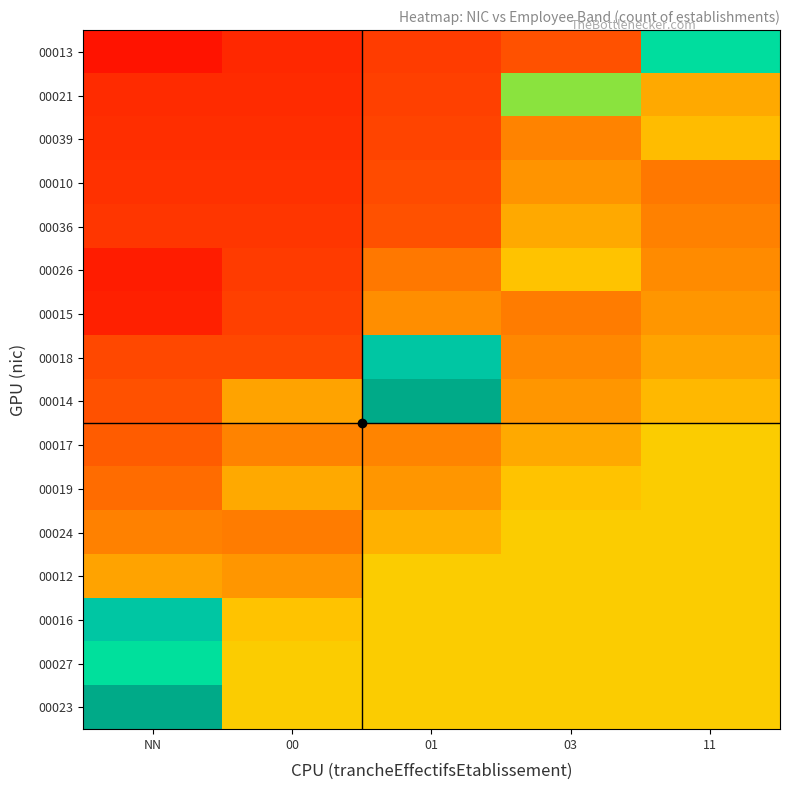

At which category does the chart reach its peak across all series?

NN